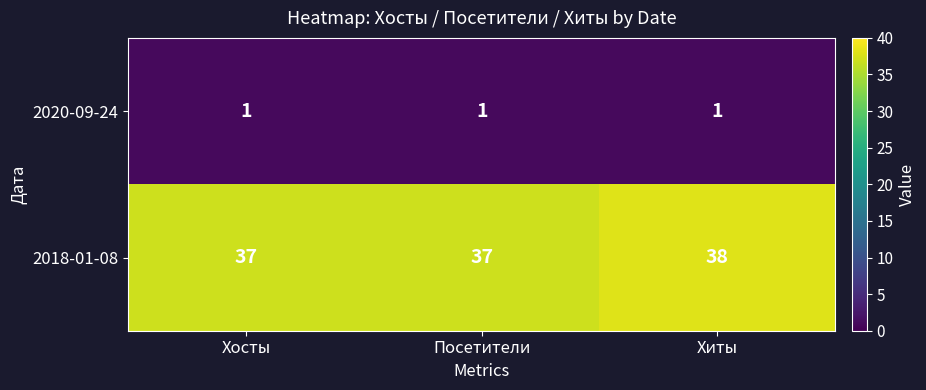

Is it true that 2018-01-08 equals 38 at Хиты?

True